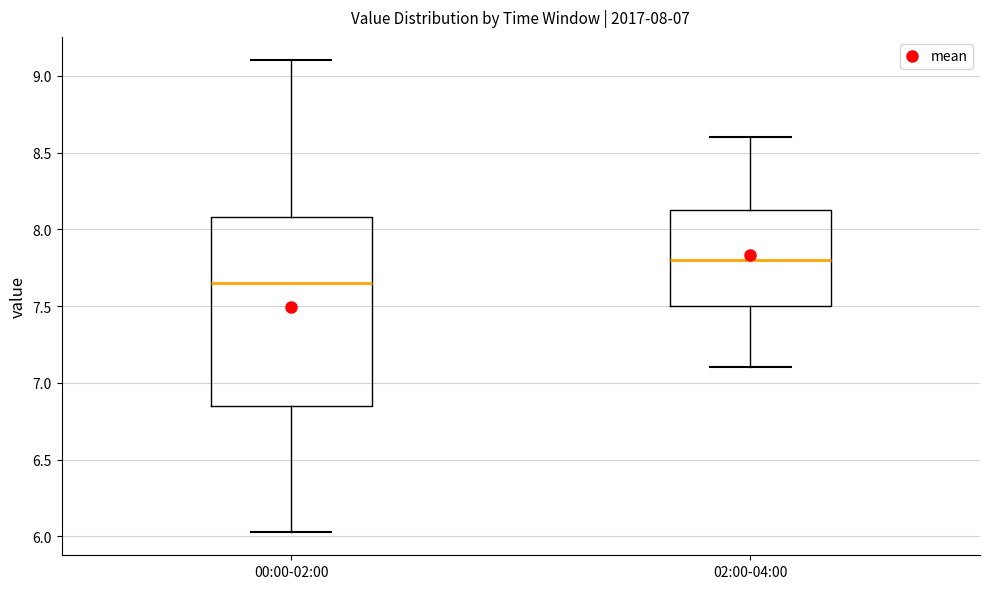

Which box has the highest median line?

02:00-04:00